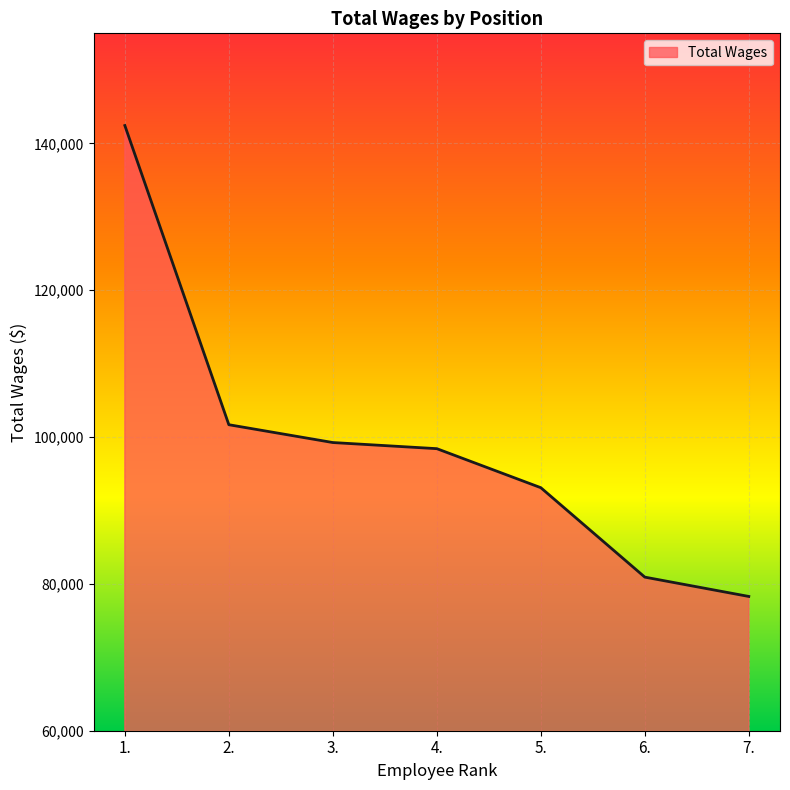

True or false: there are more than 0 points higher than both neighbors.

False